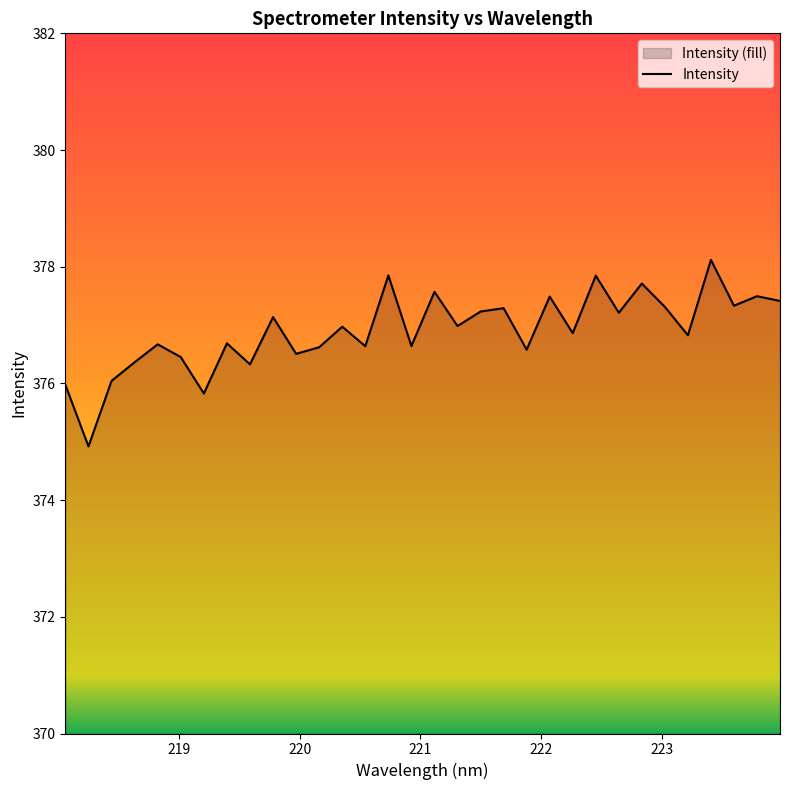

How many interior local valleys (lower than both neighbors) does the data have?

12